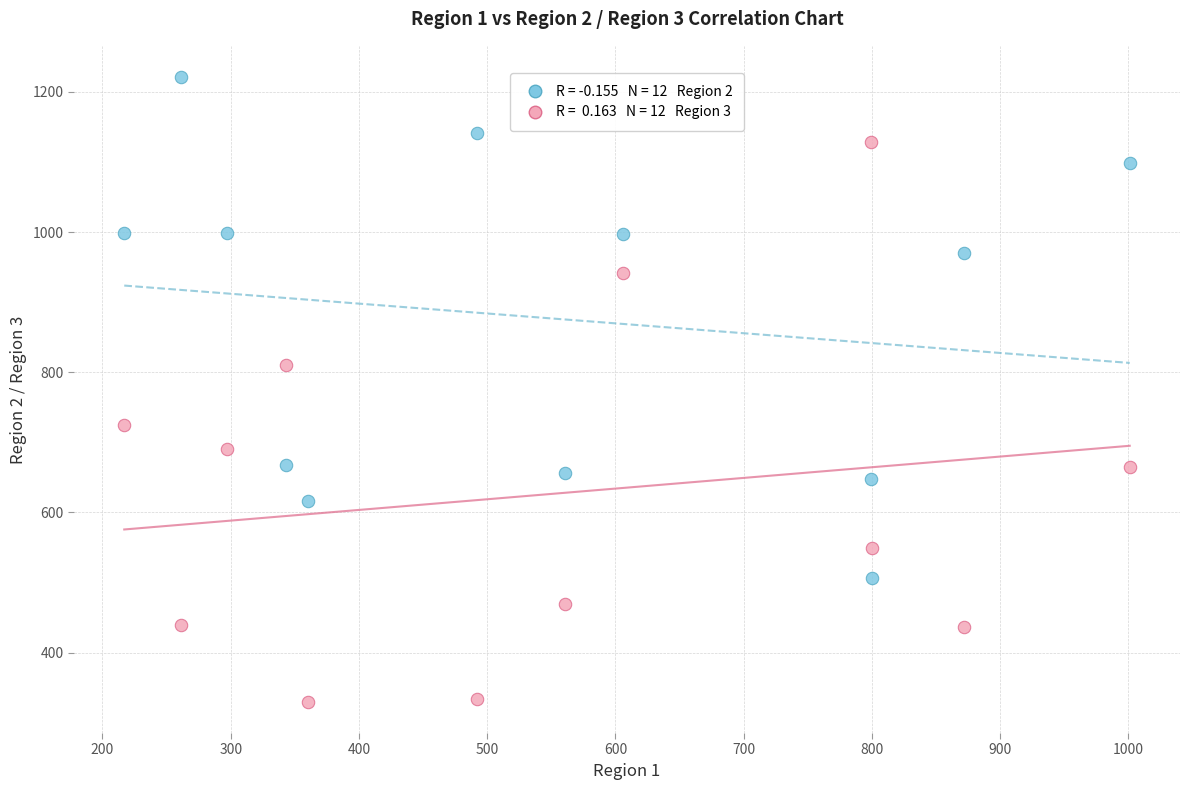

Across all data points, what is the range of Y values (max minus min)?

891